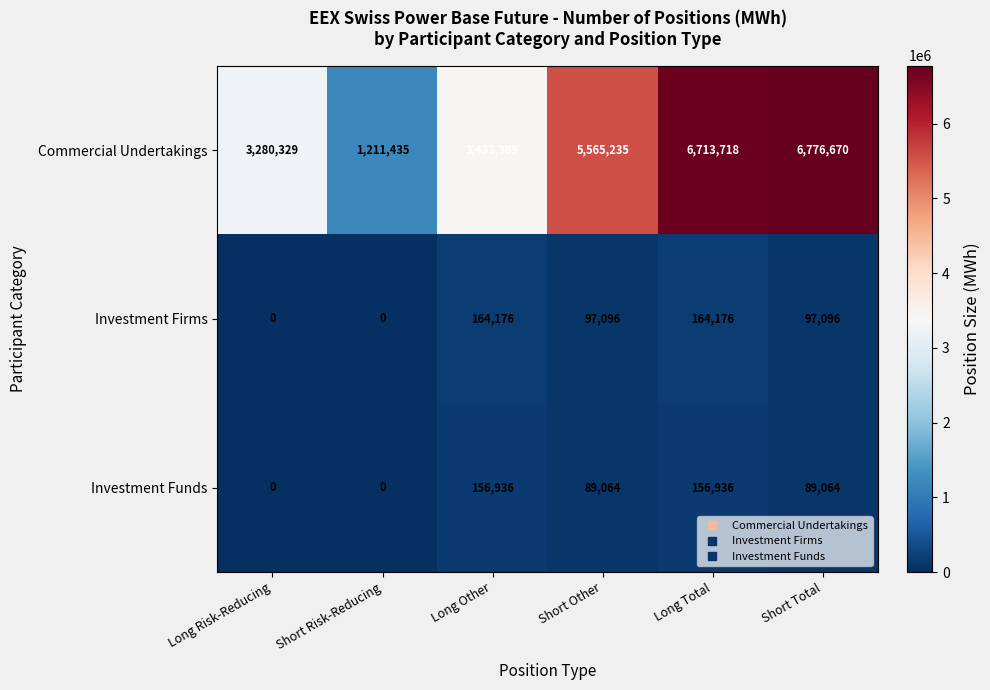

Which series has the largest range (max minus min)?

Commercial Undertakings